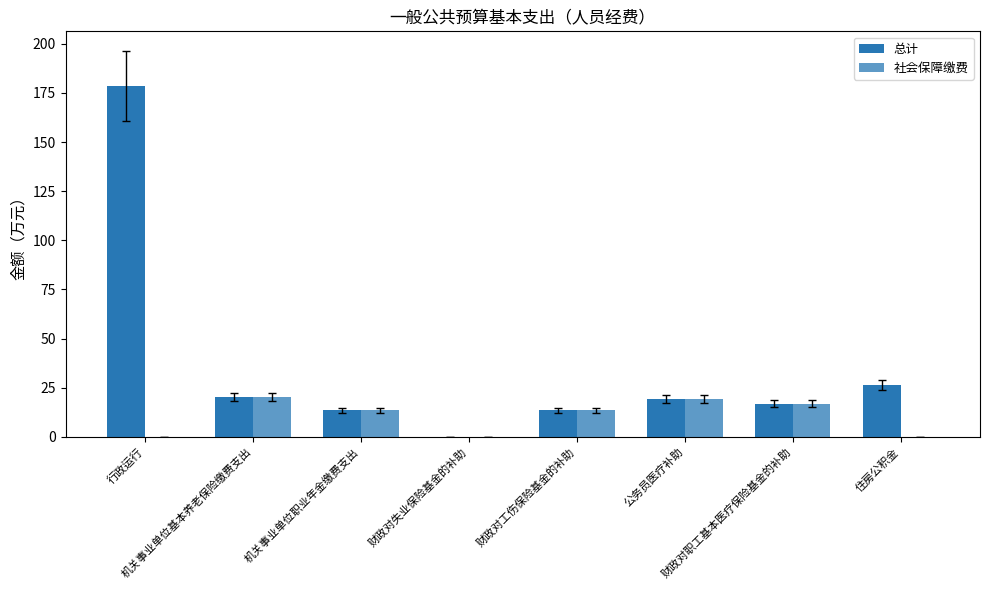

Count the number of categories in the chart.

8